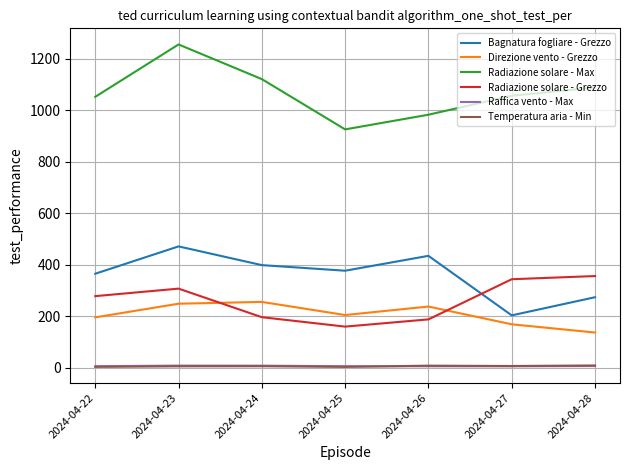

True or false: Radiazione solare - Max has a value of 1511.3 at 2024-04-25.

False